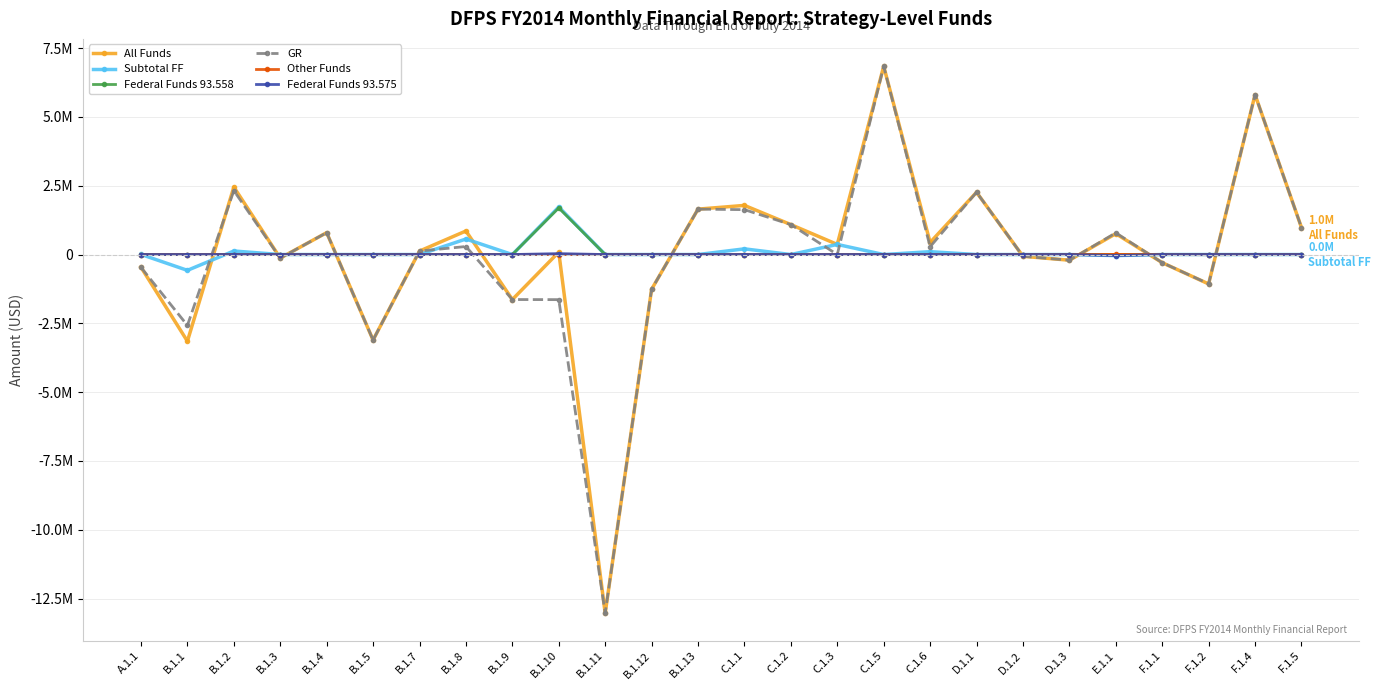

The value of Other Funds at B.1.1 is 0. True or false?

True